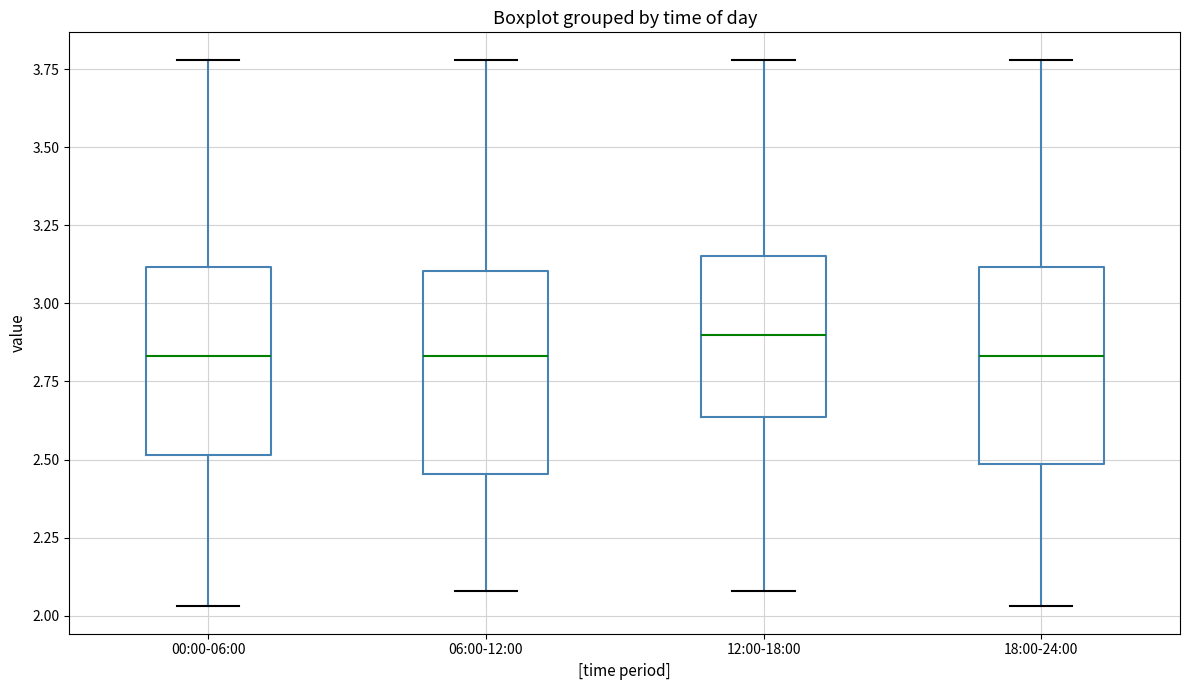

Where does the upper whisker of the box for 12:00-18:00 end on the y-axis? The values are not printed on the chart, so give them approximately, as read against the axis.

3.80